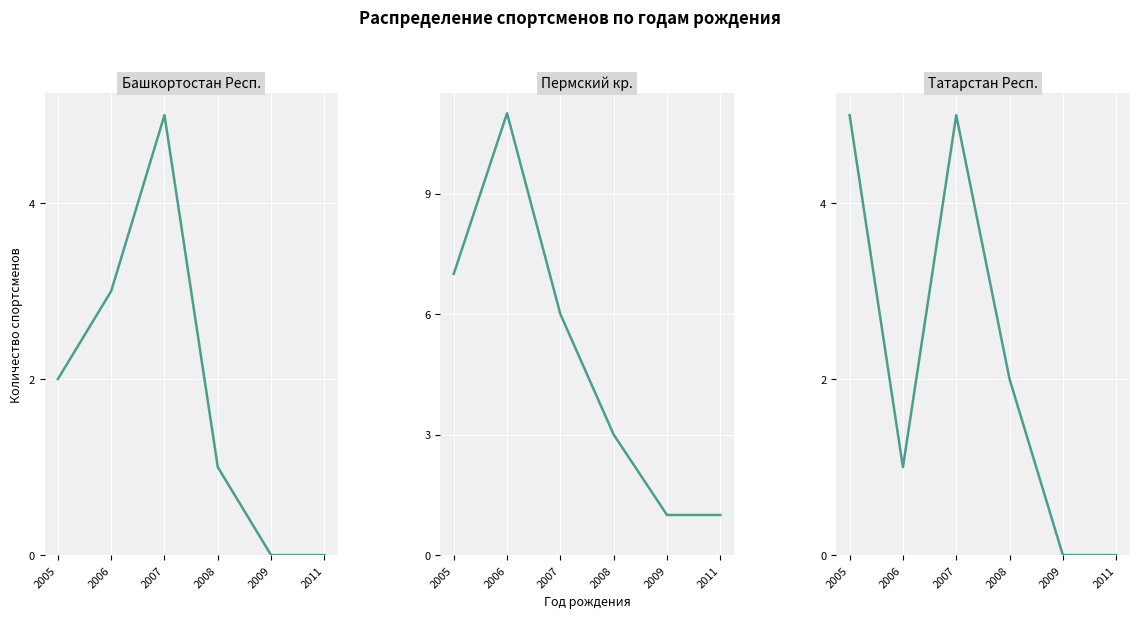

At which category is the sum across all series the highest?

2007